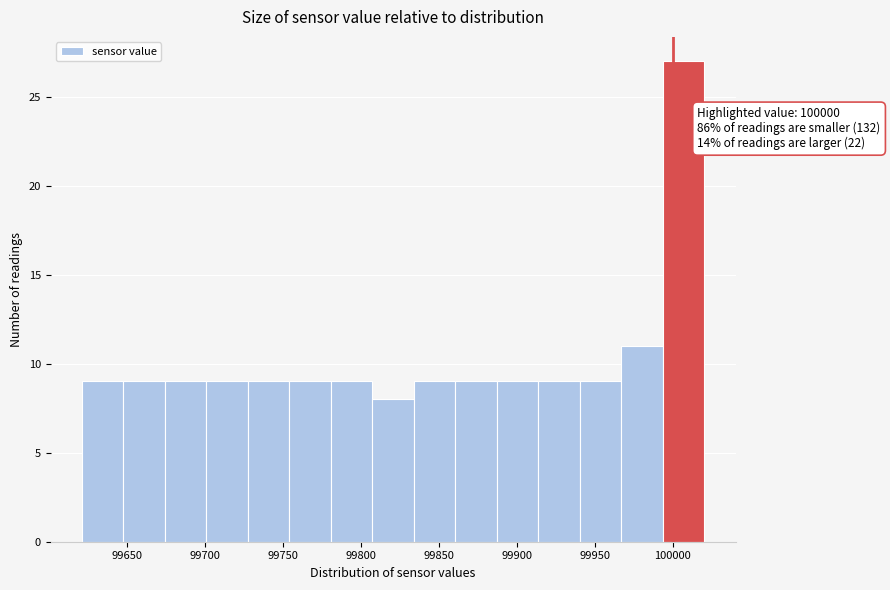

Which range on the x-axis has the tallest bar?

99995 to 100020